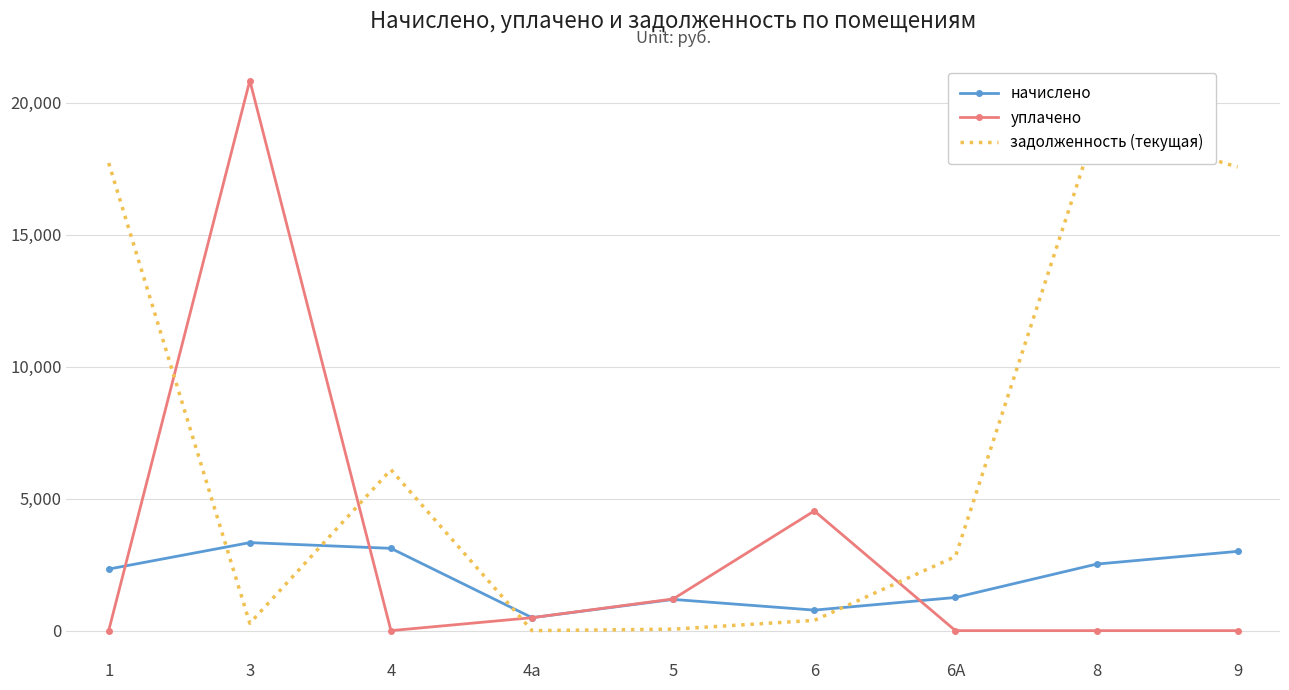

What are all the series names shown in the legend?

начислено, уплачено, задолженность (текущая)